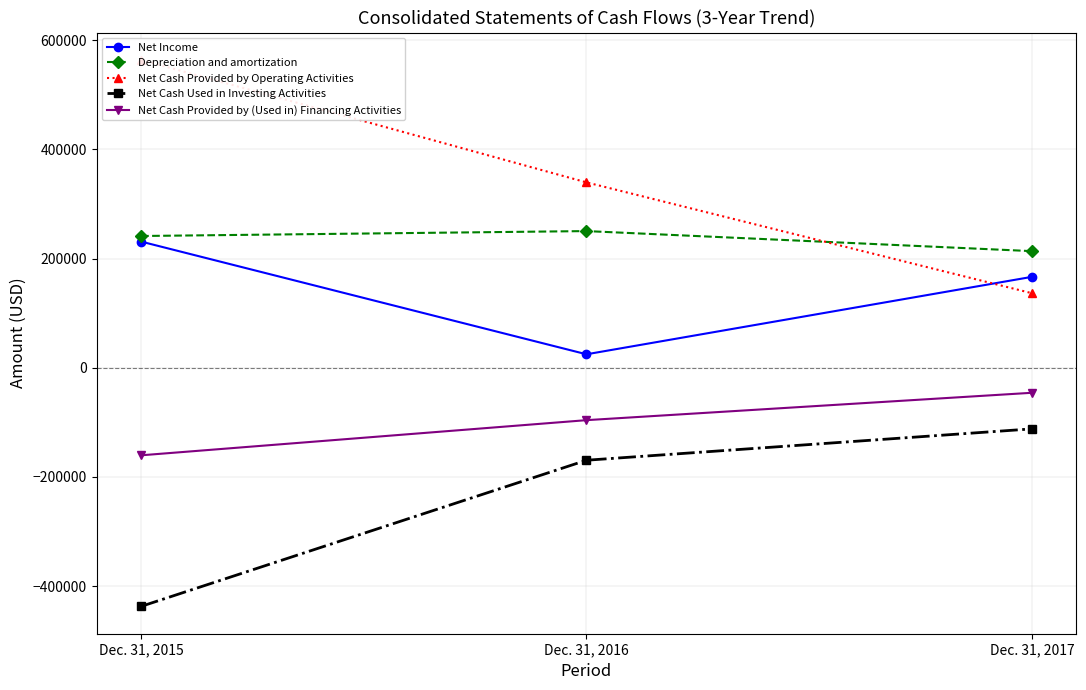

Rank the series by their maximum value, from lowest to highest.

Net Cash Used in Investing Activities, Net Cash Provided by (Used in) Financing Activities, Net Income, Depreciation and amortization, Net Cash Provided by Operating Activities